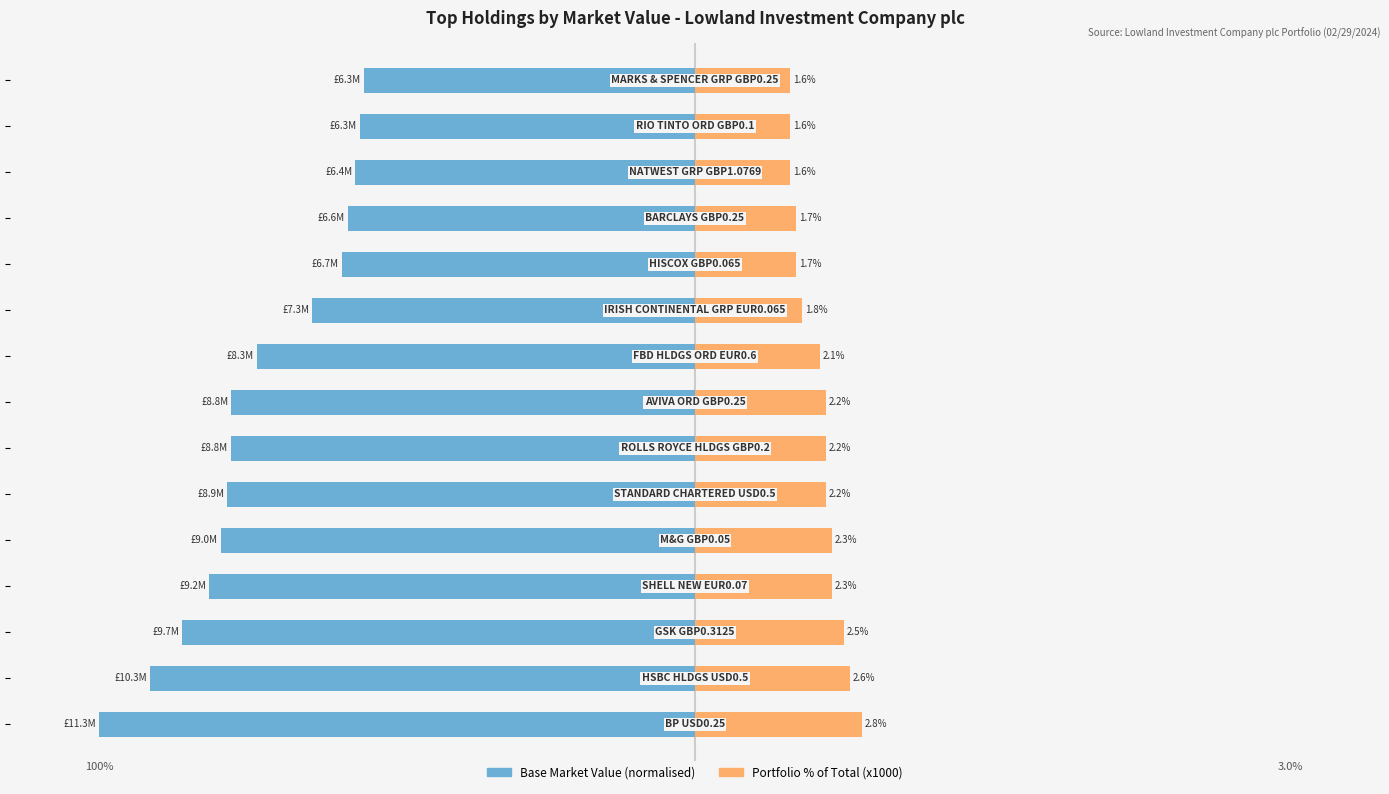

Is it true that Portfolio % of Total (x1000) equals 35.6 at 7?

False